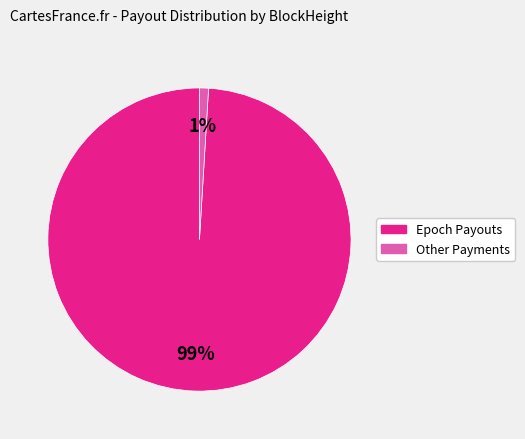

Is there a majority slice in this chart?

Yes